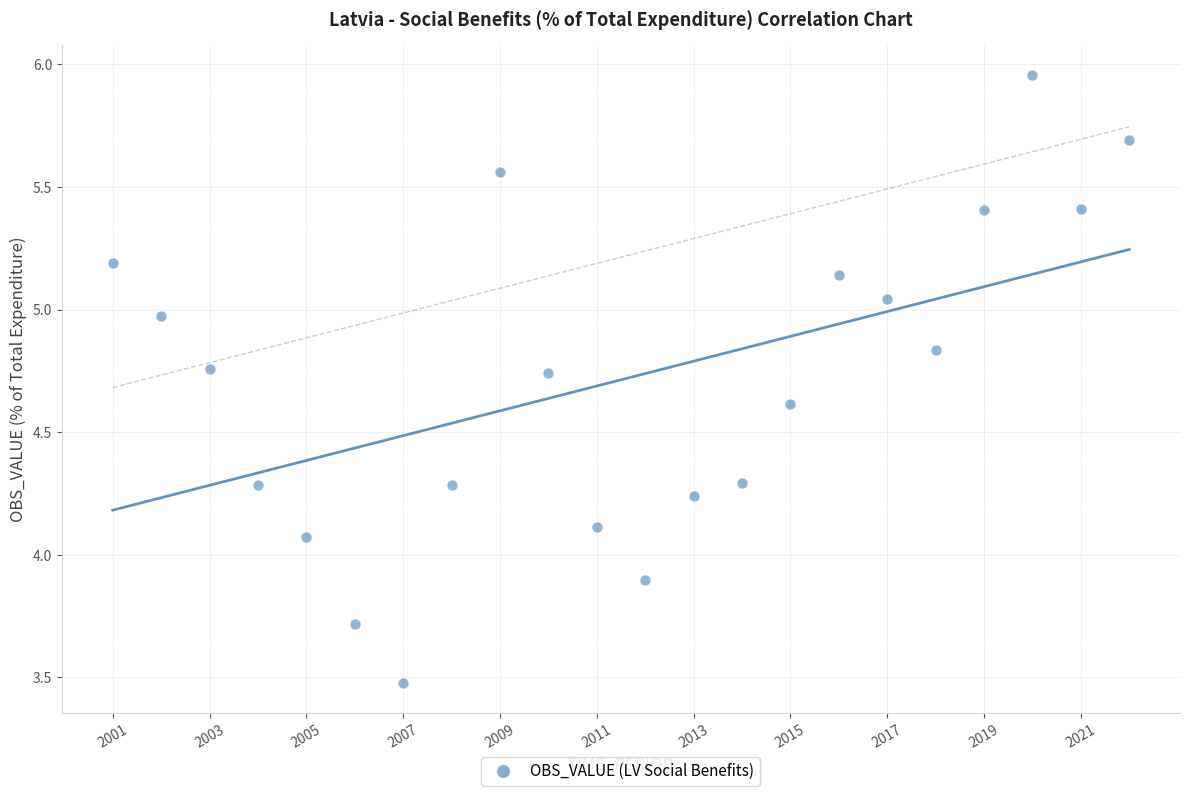

What is the range of Y values (max minus min)?

2.5